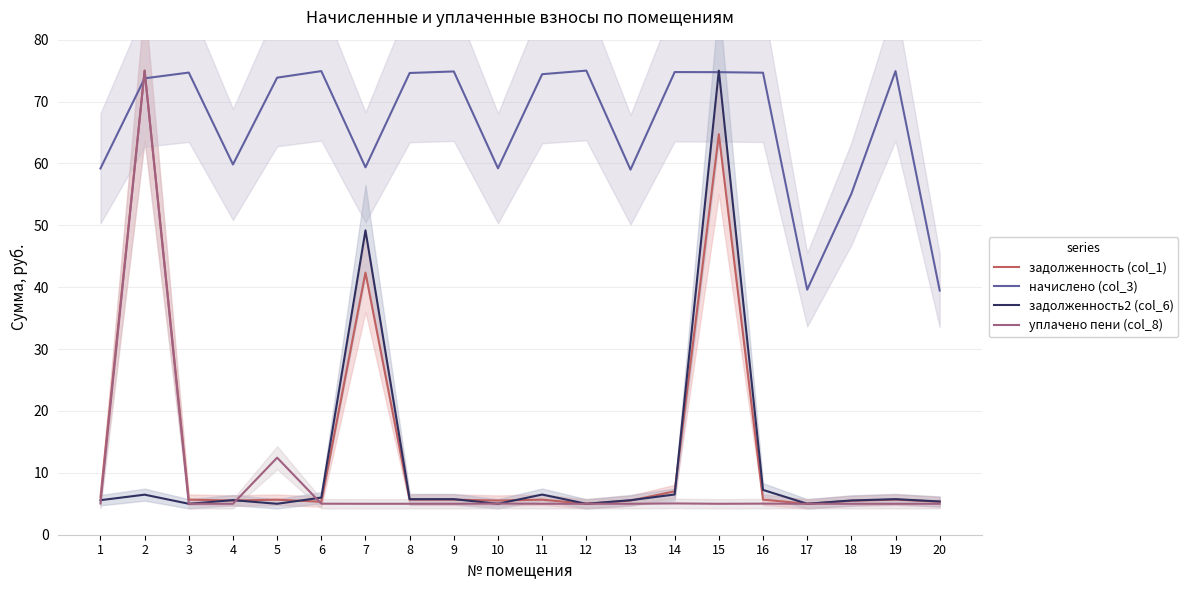

The начислено (col_3) series shows 59.4 at 7. True or false?

True